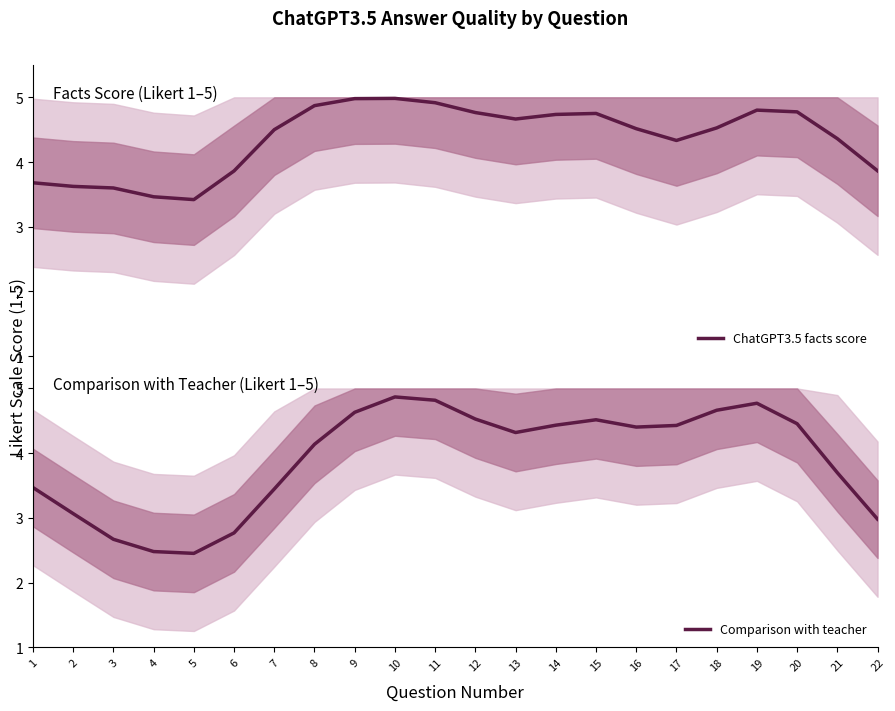

Between 9 and 16, which series saw the biggest shift?

ChatGPT3.5 facts score